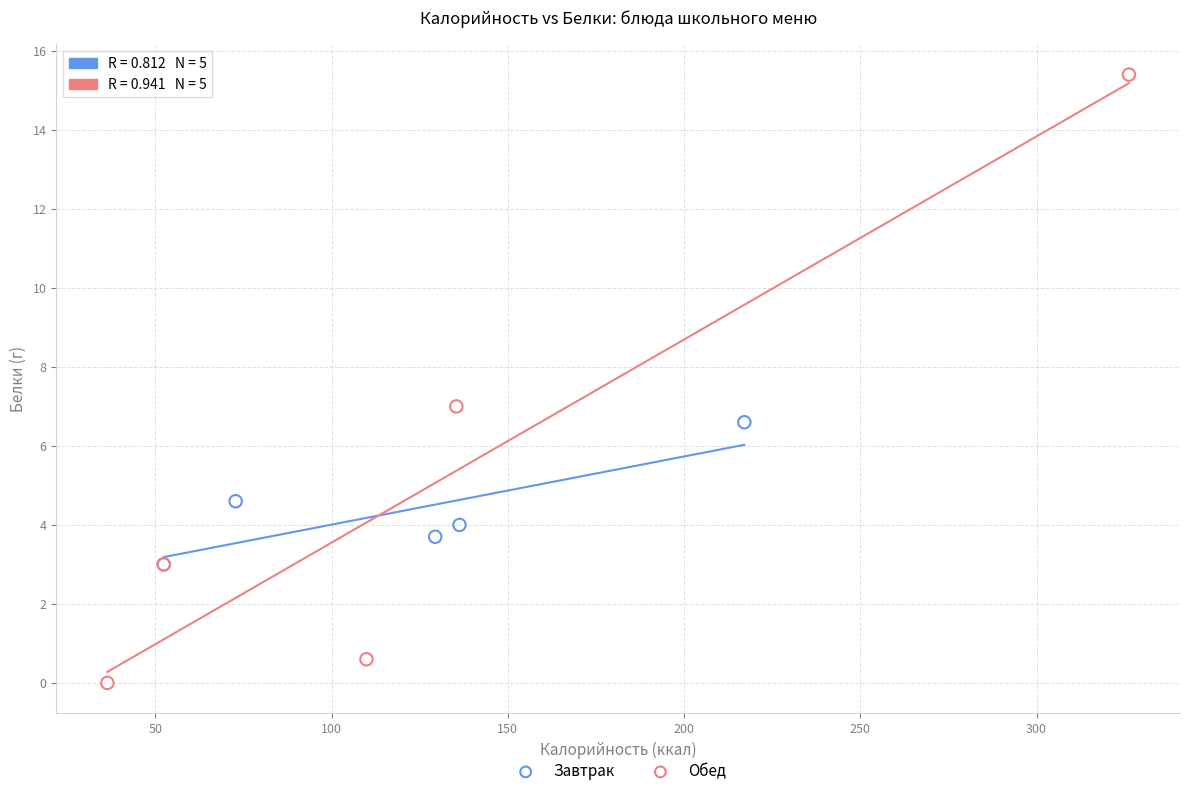

Which series reaches the maximum Y coordinate?

Обед